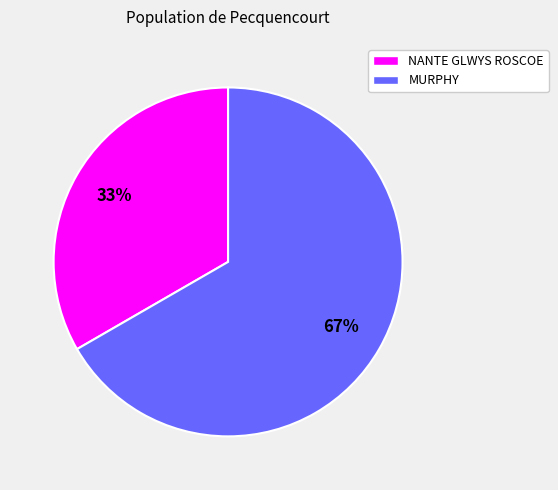

To the nearest percent, what is the average slice percentage?

50%